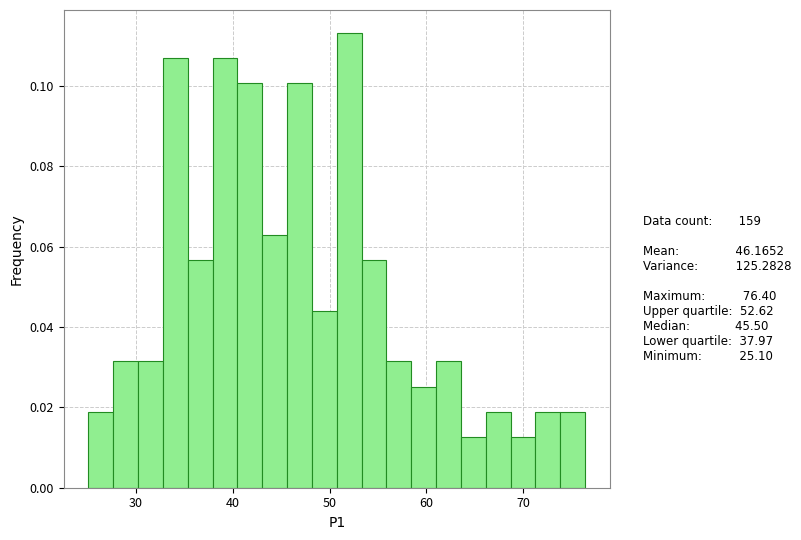

Around what value on the x-axis is the tallest bar? Give the approximate position of its centre, as read against the axis.

52